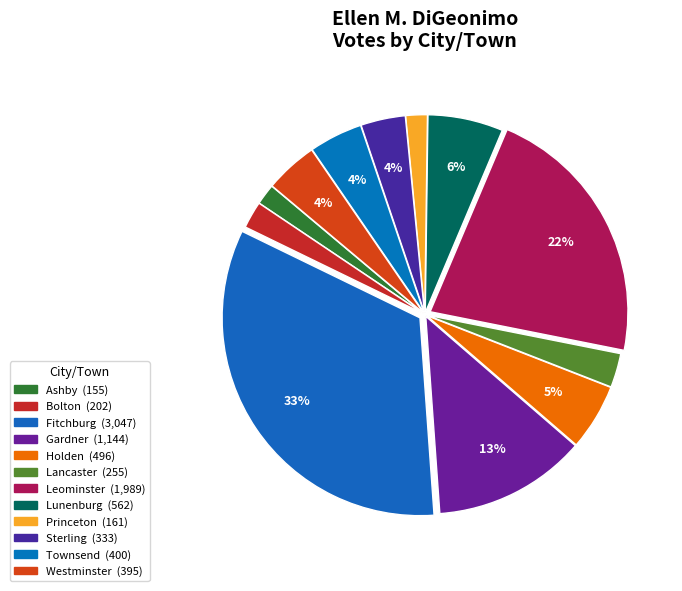

Between Townsend and Ashby, which is larger?

Townsend